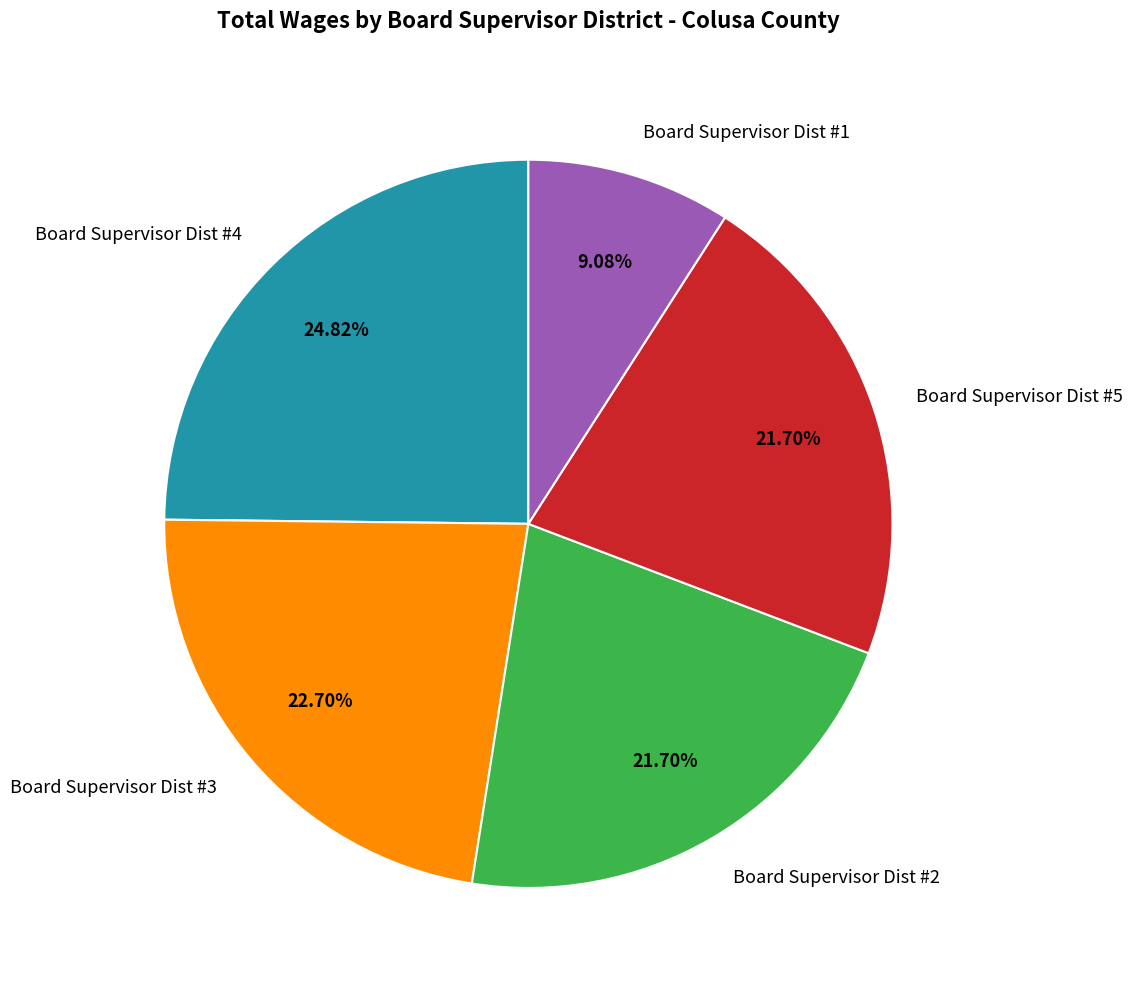

Combined, do Board Supervisor Dist #5 and Board Supervisor Dist #3 account for over 50%?

No